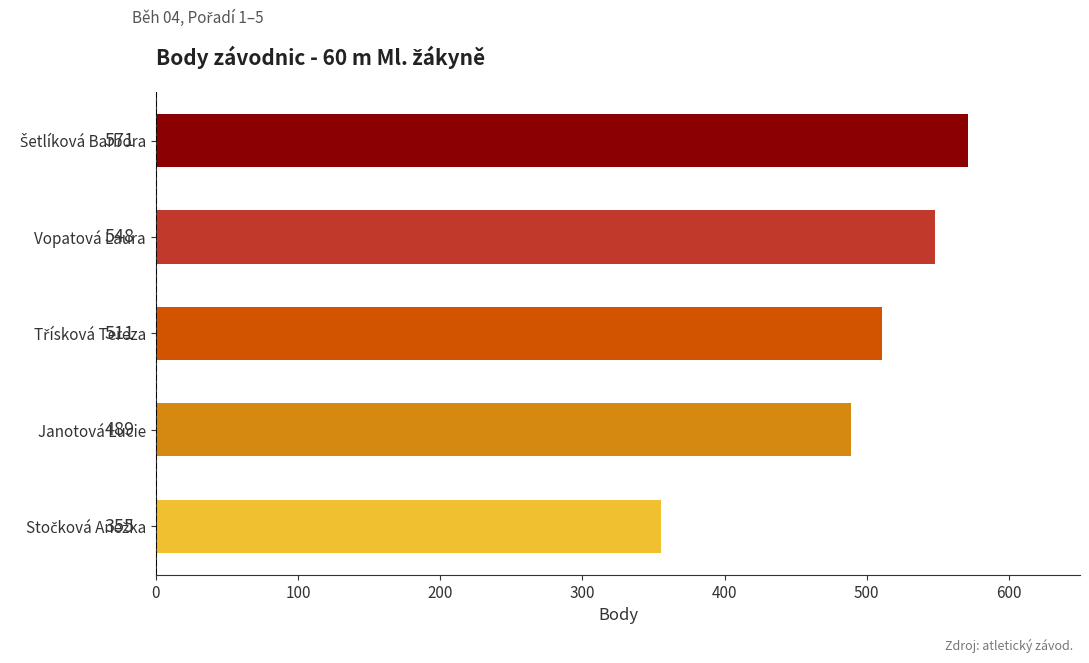

How many values are between 489 and 548?

3